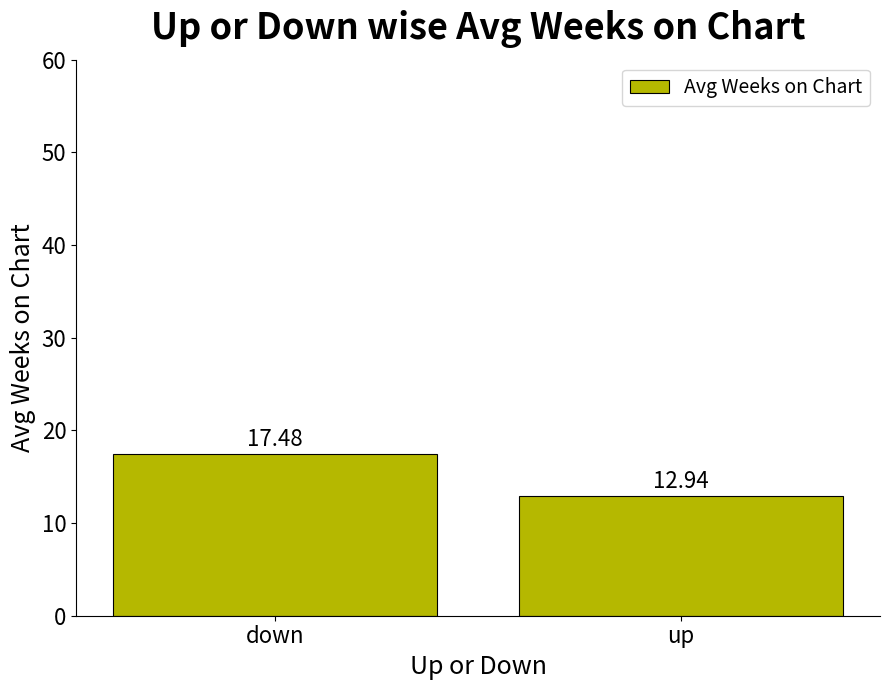

Reading left to right, list all the values displayed in this chart.

down=17.5	up=12.9